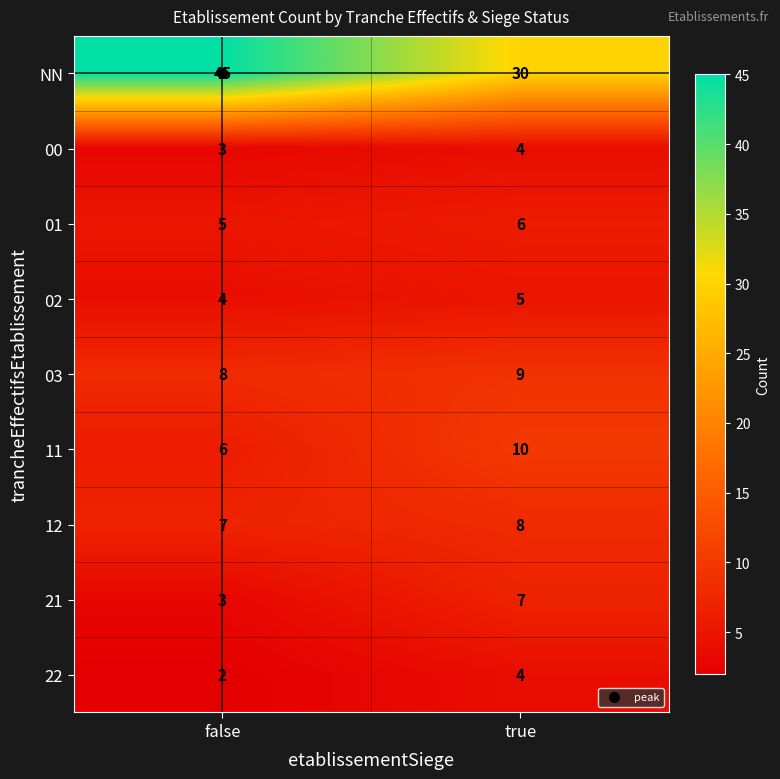

Is the value of 12 at false greater than the value of 03 at true?

No